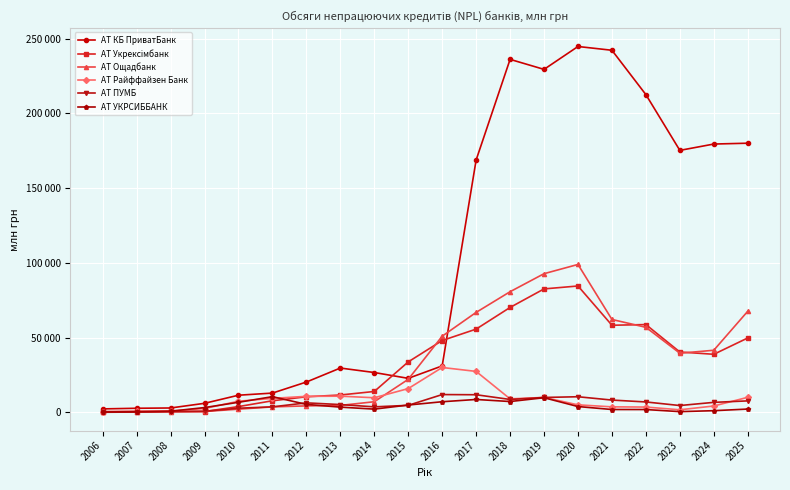

Reading right to left, what are all the values shown in this chart?

АТ КБ ПриватБанк: 180107.4	179541.9	175304.2	212620.1	242300.3	244824.3	229516.5	236211.2	168855.6	31066.2	22742.0	26645.0	29633.4	20270.6	12871.5	11451.2	6023.4	2906.0	2718.2	2295.4
АТ Укрексімбанк: 49758.0	38838.6	40380.7	58730.9	58271.8	84550.5	82593.1	70191.3	55685.2	48054.2	33746.6	13943.6	11601.5	10396.4	7733.4	3835.9	548.1	555.2	399.3	301.0
АТ Ощадбанк: 67634.7	41540.4	39553.9	56900.0	62137.5	98966.9	92781.1	80717.0	66879.7	50935.2	22073.7	7084.8	4624.3	4314.7	3633.4	2116.1	557.2	421.0	399.1	439.0
АТ Райффайзен Банк: 10044.0	4238.8	1699.6	3526.8	3665.0	5007.0	9974.4	8998.3	27384.2	30011.4	15880.7	9755.0	10807.7	10695.9	9333.9	7427.9	2546.2	828.2	701.6	537.4
АТ ПУМБ: 7655.6	6666.2	4546.4	6941.0	8198.5	10428.9	9946.5	8613.2	11768.9	11885.9	4672.9	3657.5	5194.2	6338.3	3672.1	2742.9	676.9	476.3	180.0	36.7
АТ УКРСИББАНК: 2183.4	1099.4	459.6	1867.8	1882.8	3868.1	9766.9	7225.4	8601.6	7084.4	4885.4	2137.3	3479.0	5311.7	10480.2	6716.3	3182.2	749.2	458.6	260.5